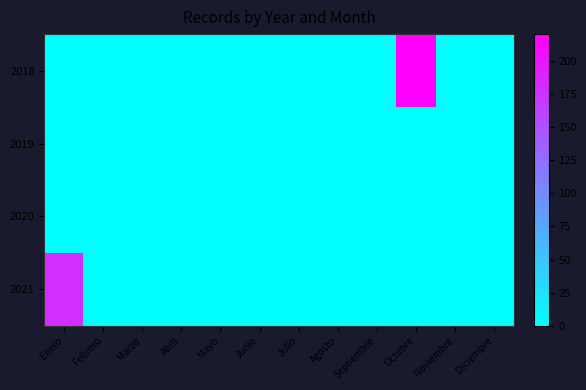

Between Enero and Junio, which series saw the biggest shift?

2021